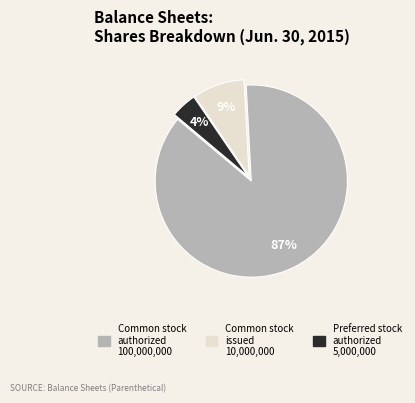

To the nearest percent, what is the difference between the largest and smallest slice percentages?

83%